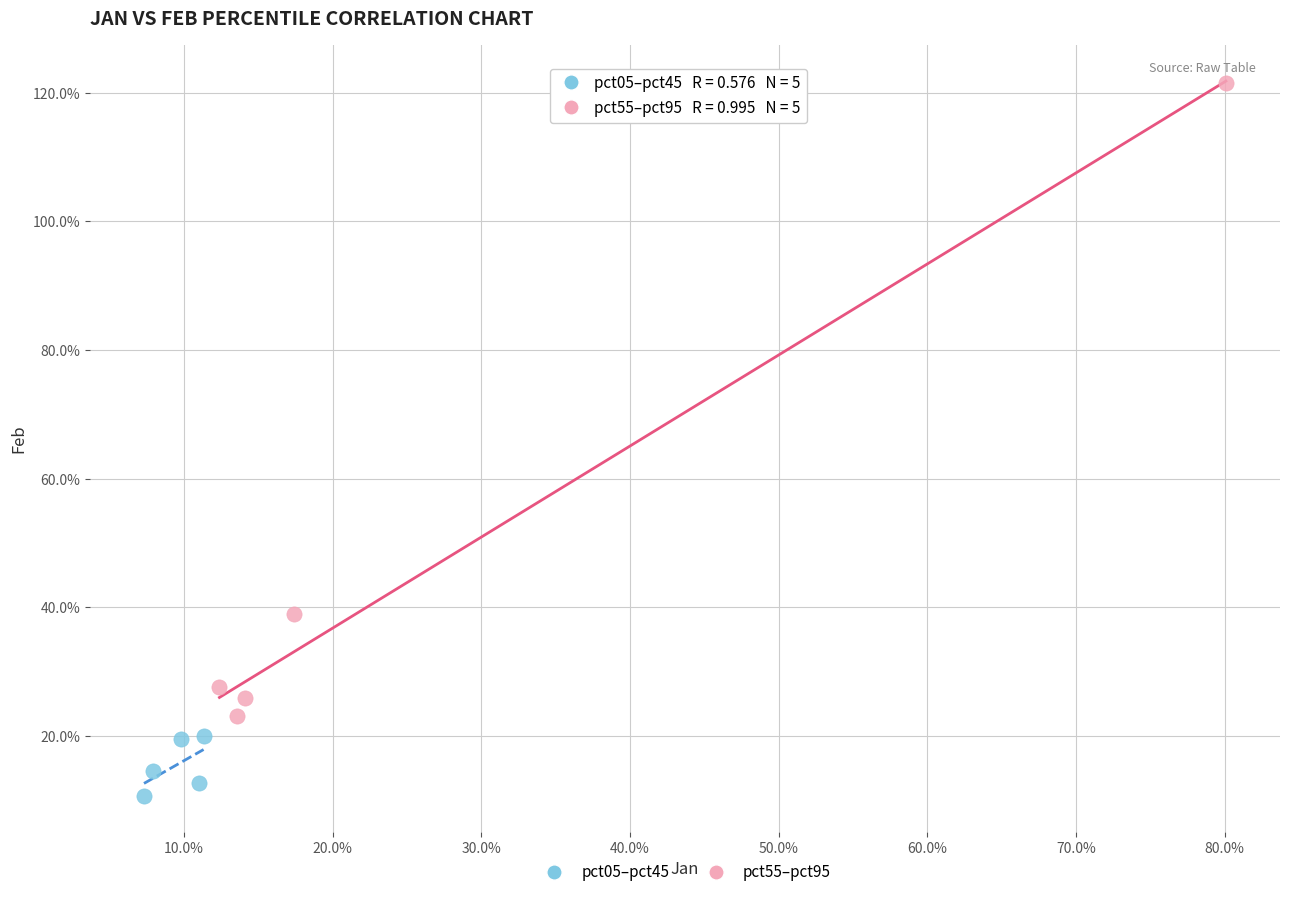

What are all the series names shown in the legend?

pct05–pct45, pct55–pct95